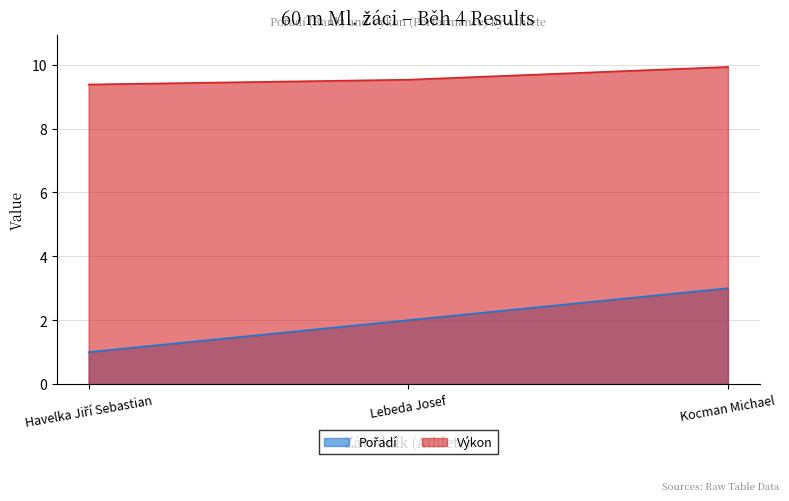

At which label does Pořadí first exceed 2?

Kocman Michael